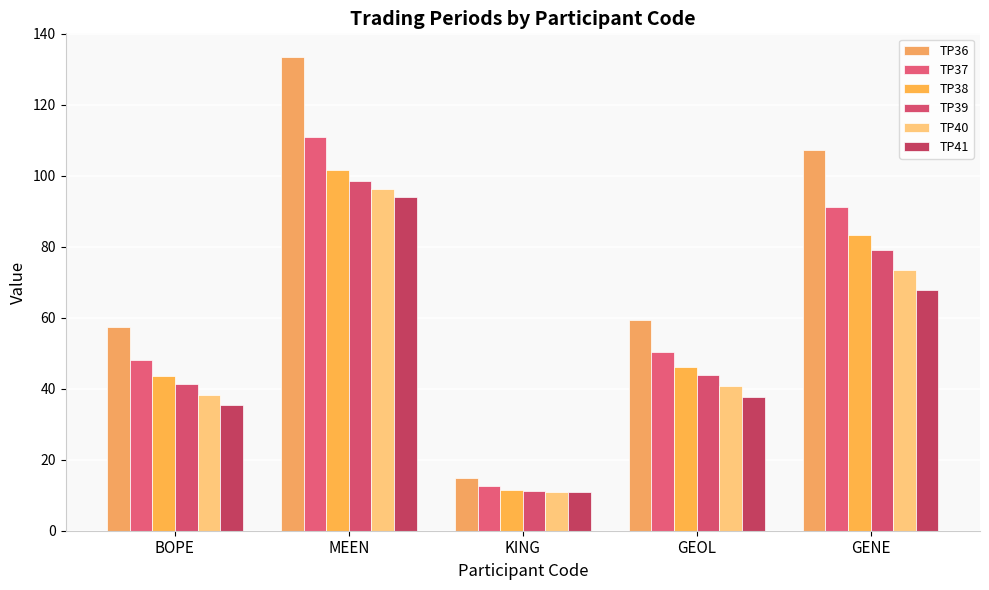

Are the bars horizontal?

No